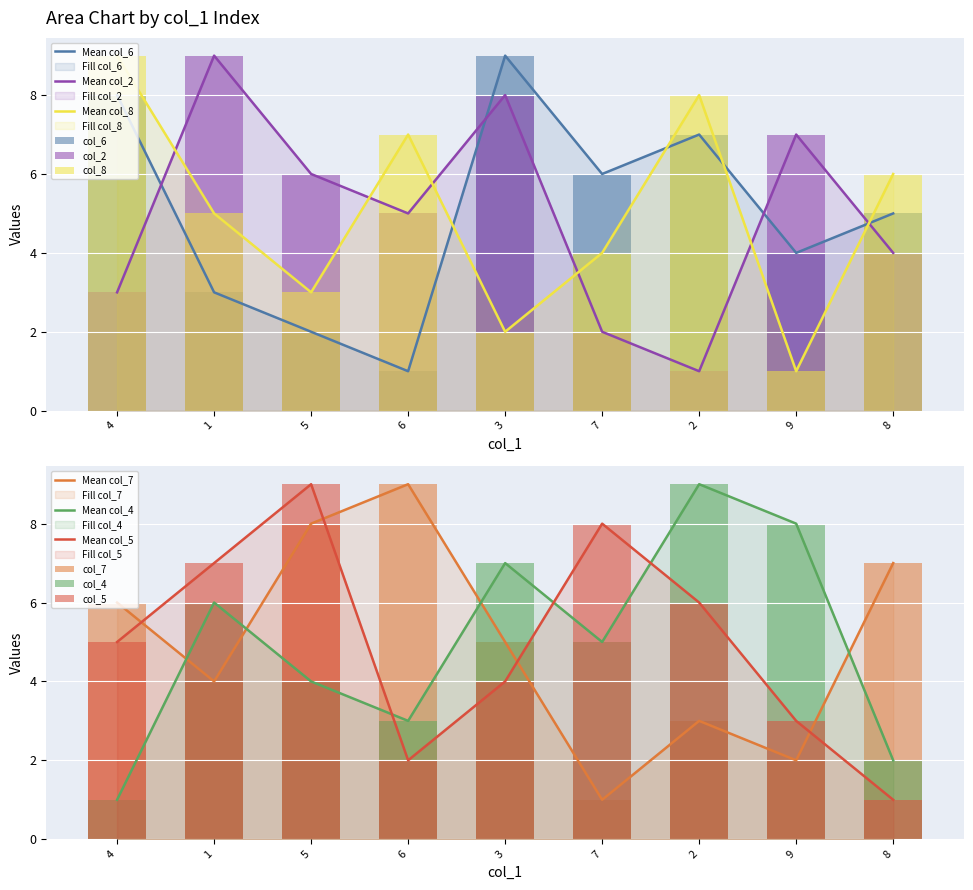

What is the difference between the second highest and second lowest values in the col_2 series?

6